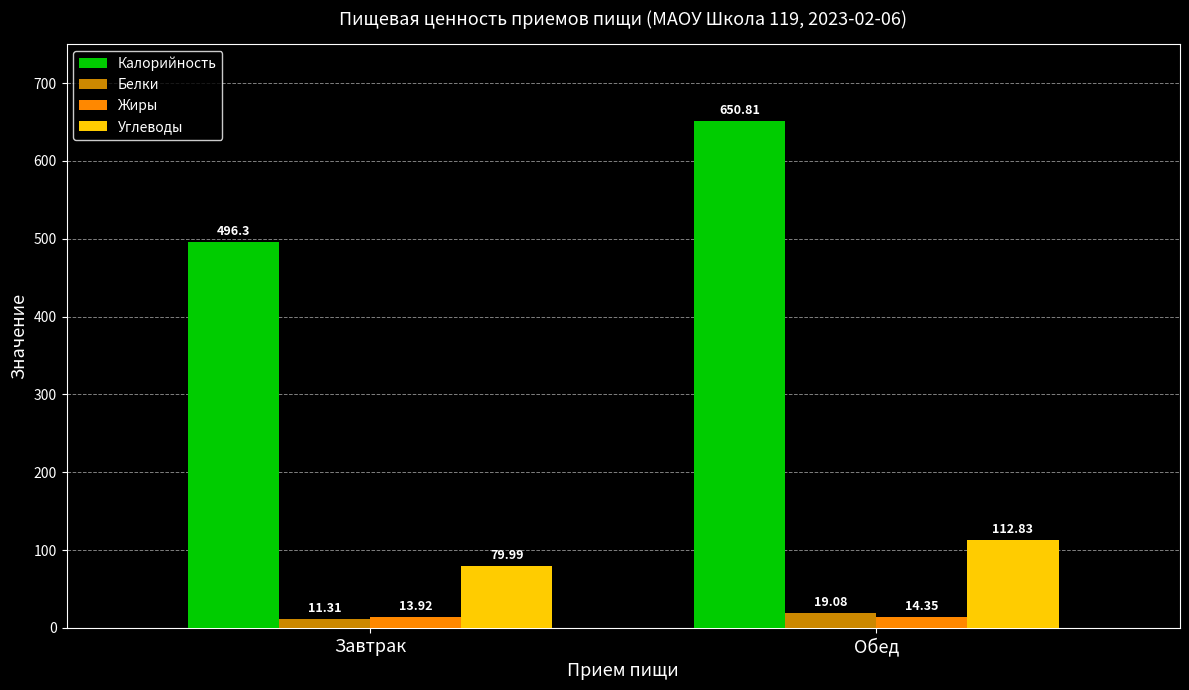

What is the difference between the Калорийность values at Обед and Завтрак?

154.5